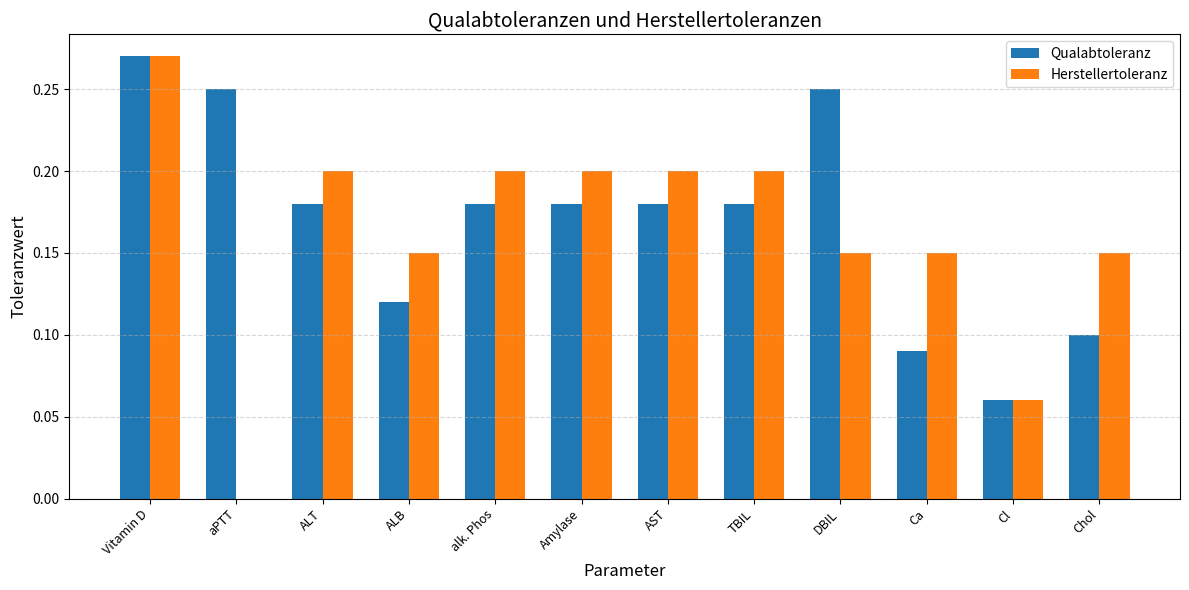

Where is Qualabtoleranz nearest to the value 0?

Cl